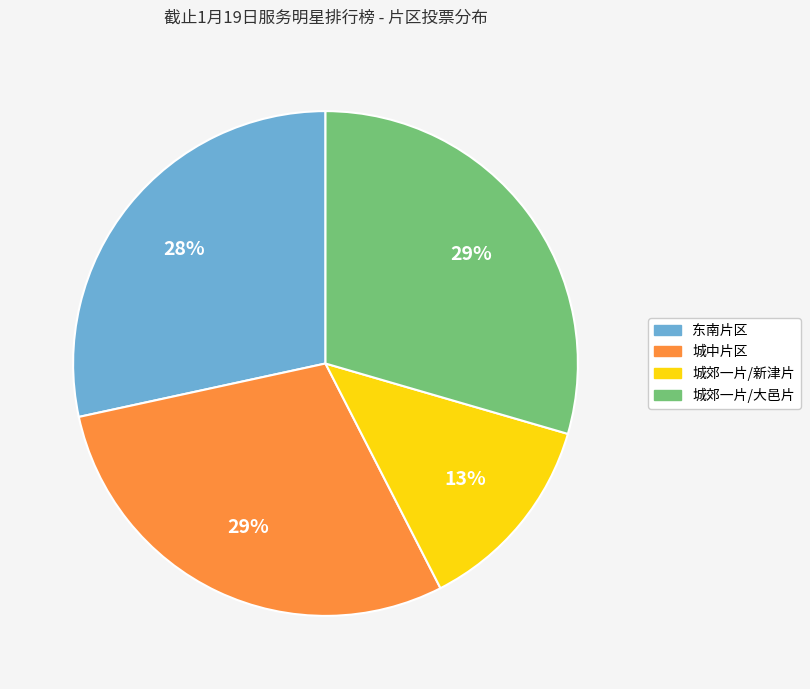

To the nearest percent, what is the average slice percentage?

25%